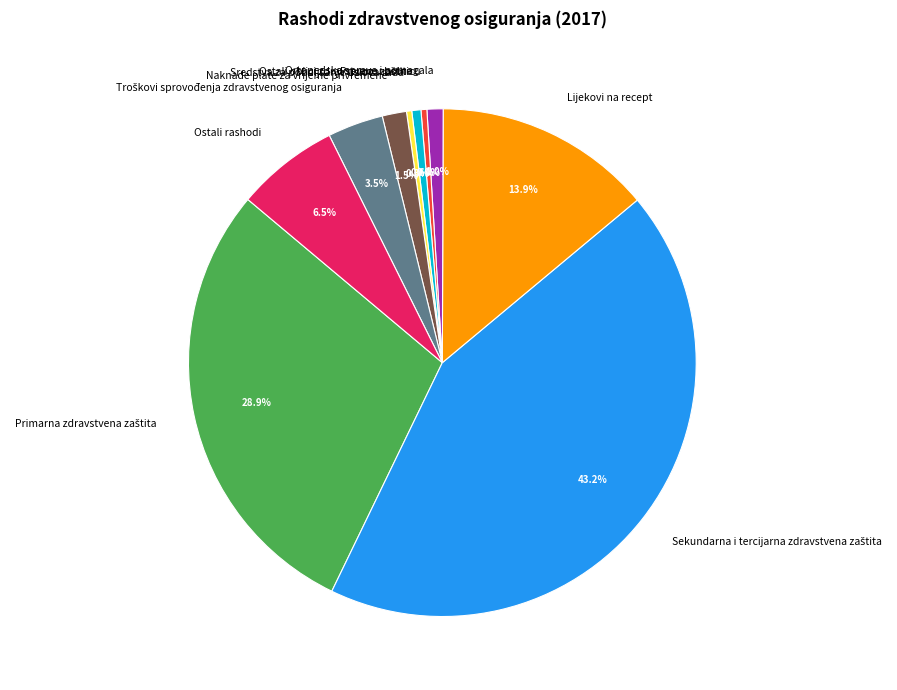

Is there a majority slice in this chart?

No